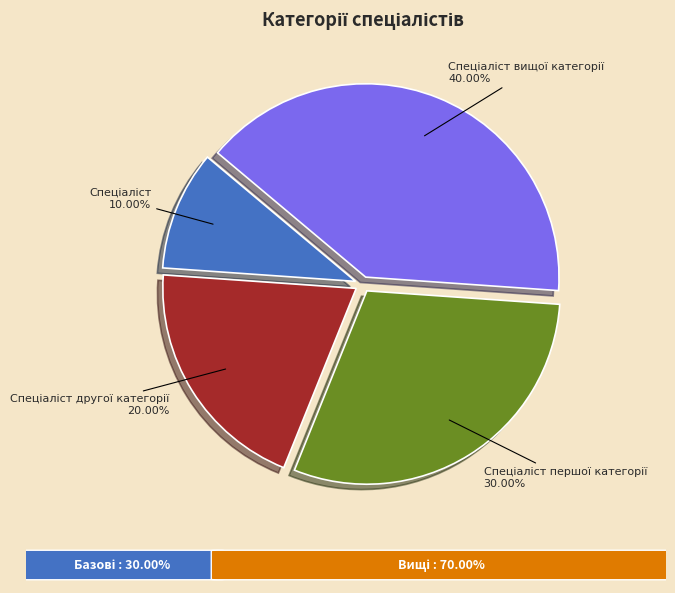

Does any single category account for the majority?

No